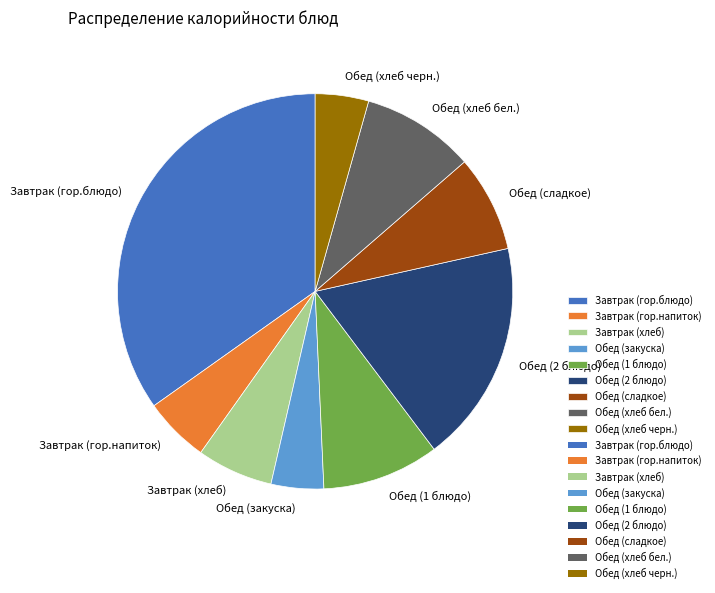

What is the ratio of the value at Завтрак (гор.напиток) to the value at Обед (2 блюдо)?

0.3